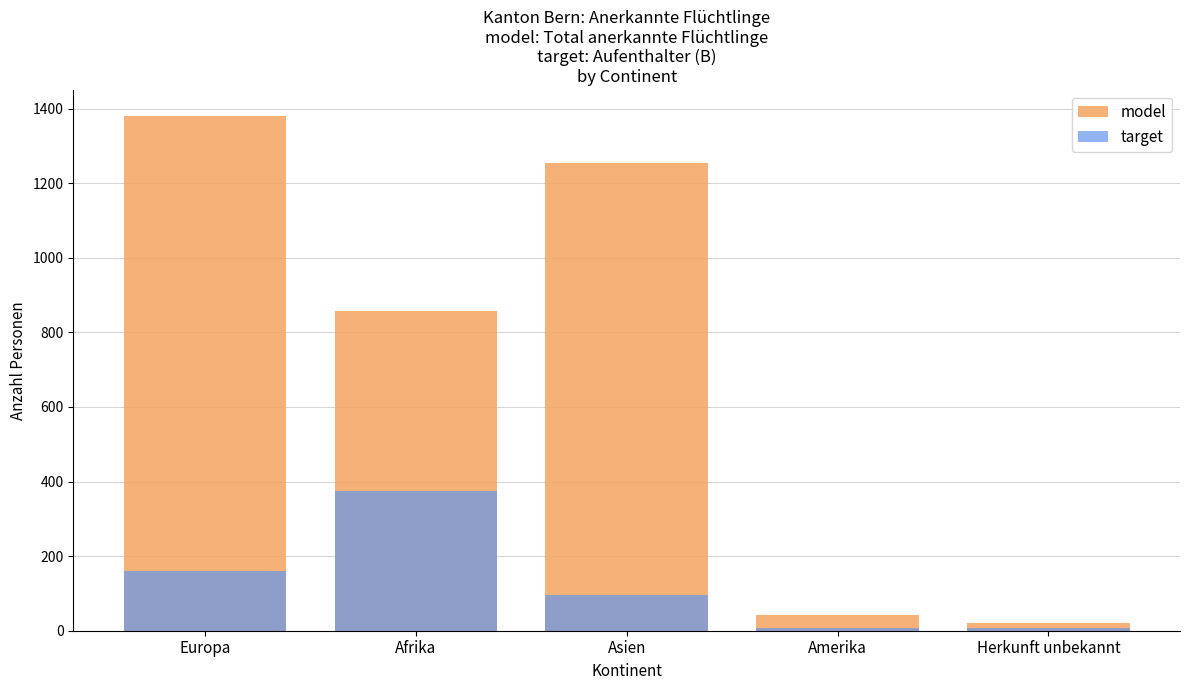

What is the label of the 4th bar from the right?

Afrika